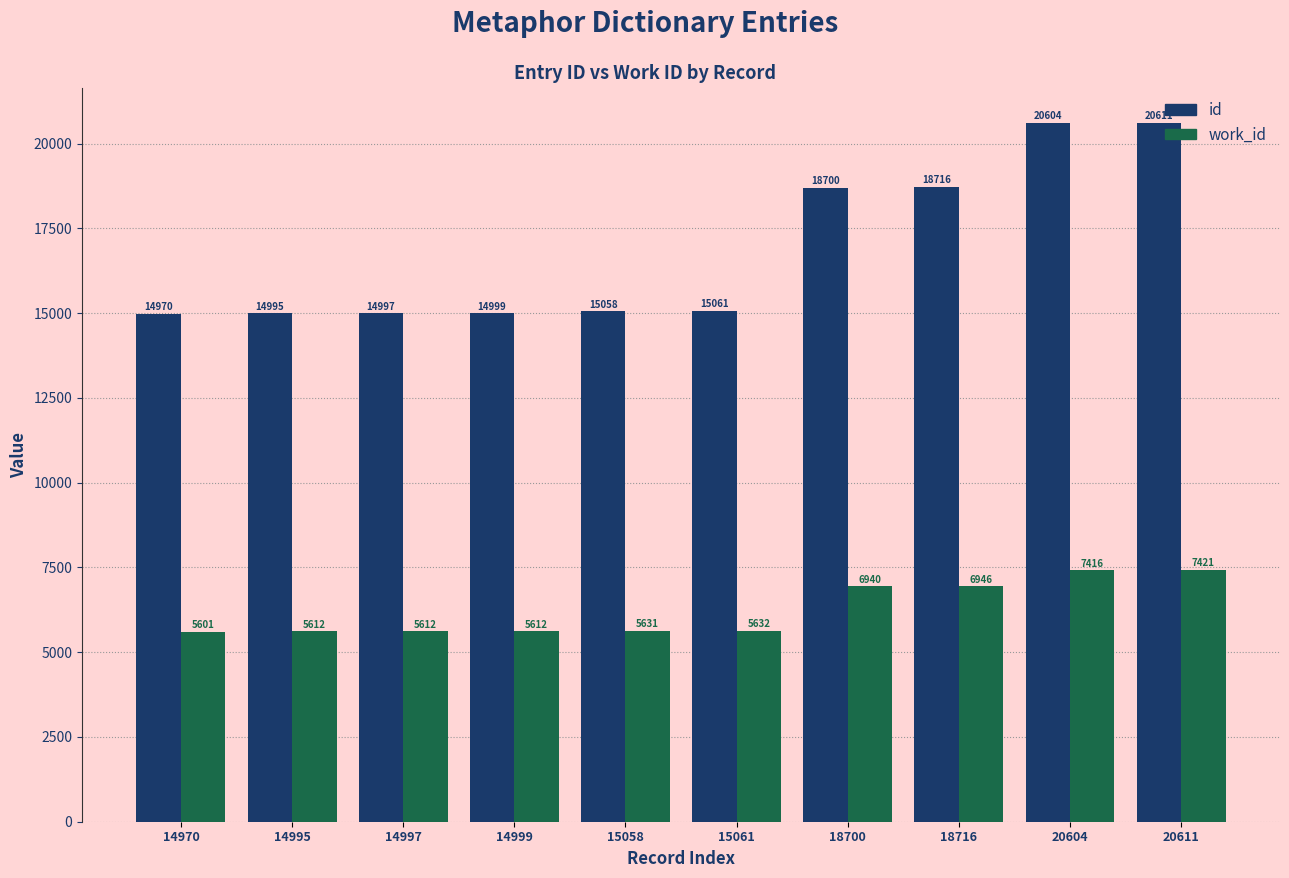

Rank the categories by id value from lowest to highest.

14970, 14995, 14997, 14999, 15058, 15061, 18700, 18716, 20604, 20611